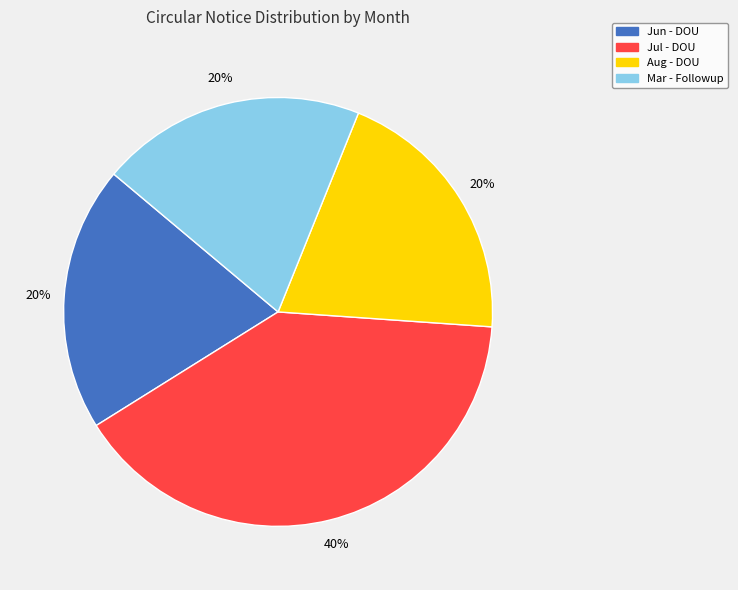

To the nearest percent, what is the average slice percentage?

25%